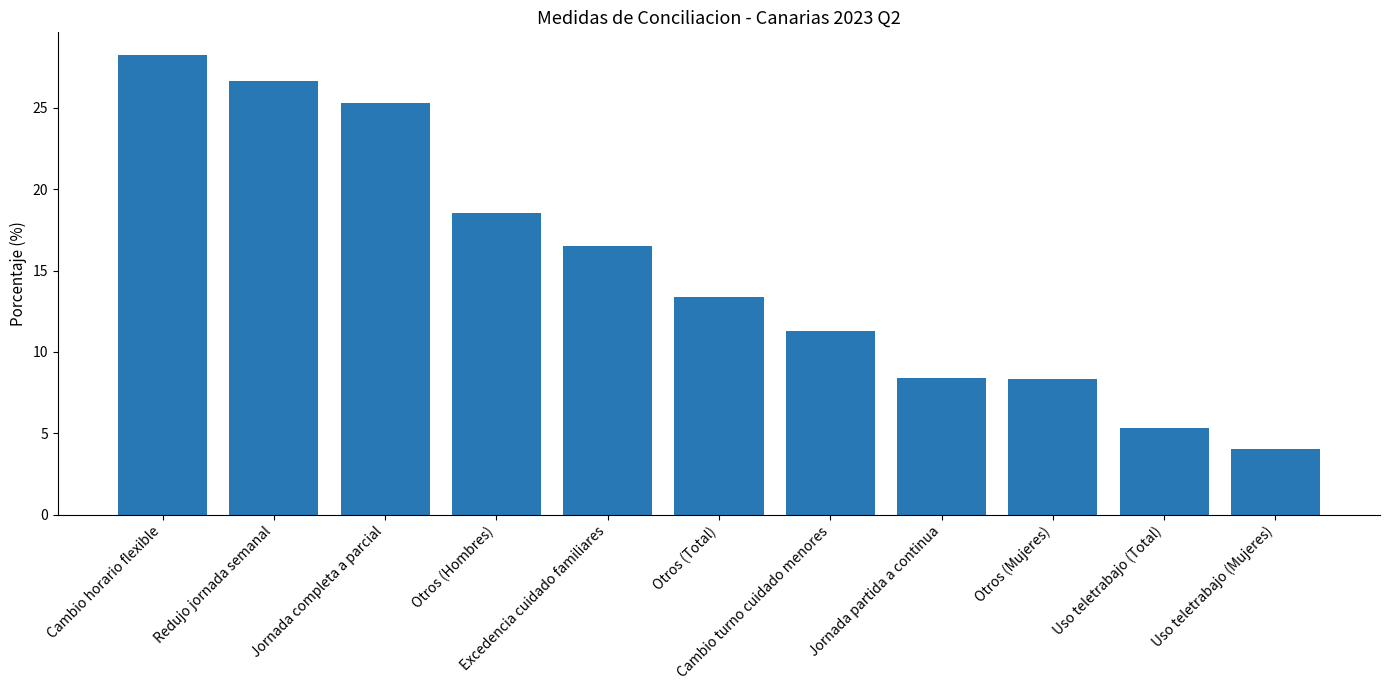

What is the difference between the maximum and minimum values?

24.2